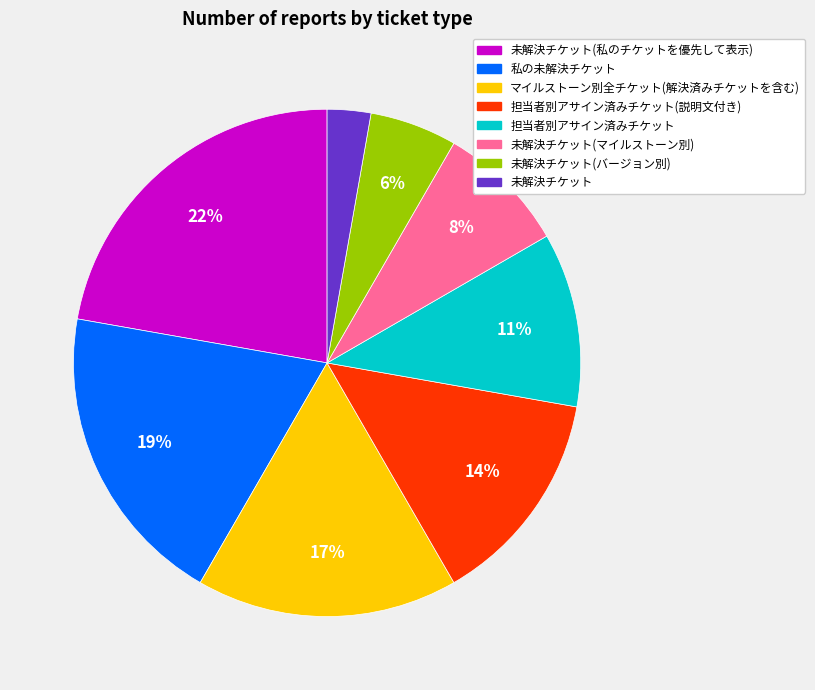

To the nearest percent, what is the average slice percentage?

12%